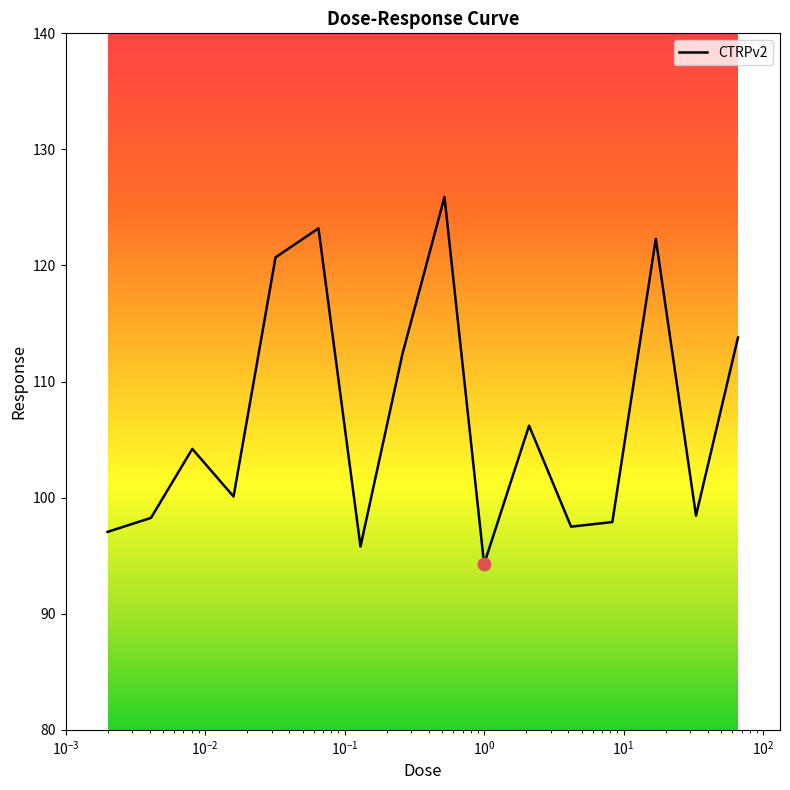

What is the smallest value displayed?

94.3